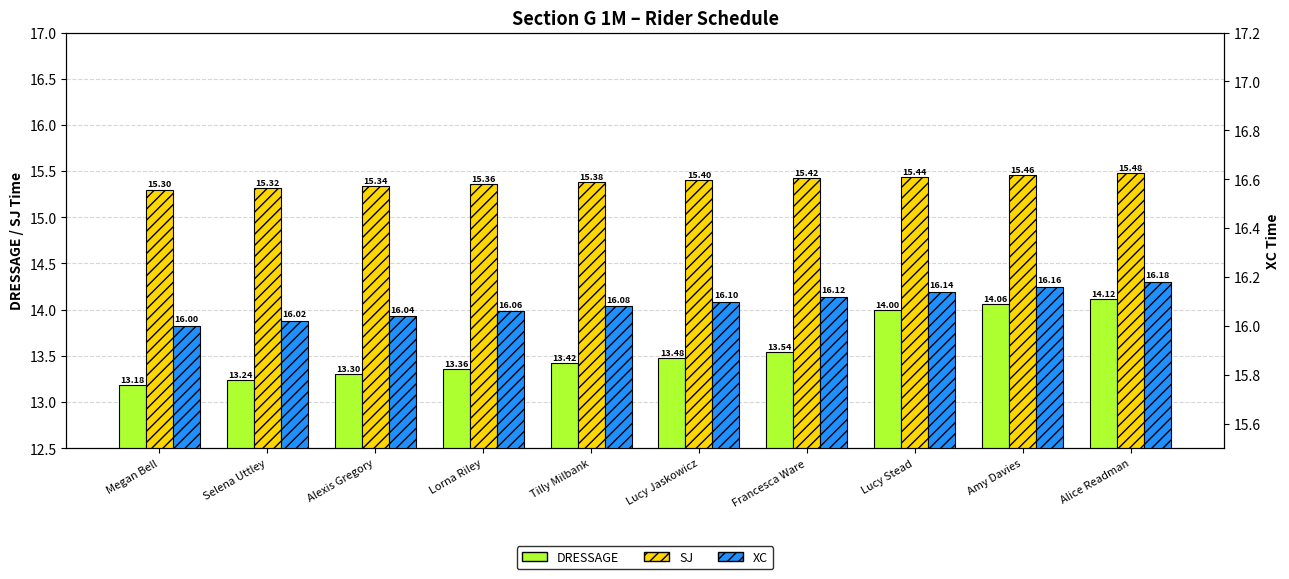

At which label does DRESSAGE reach its minimum?

Megan Bell